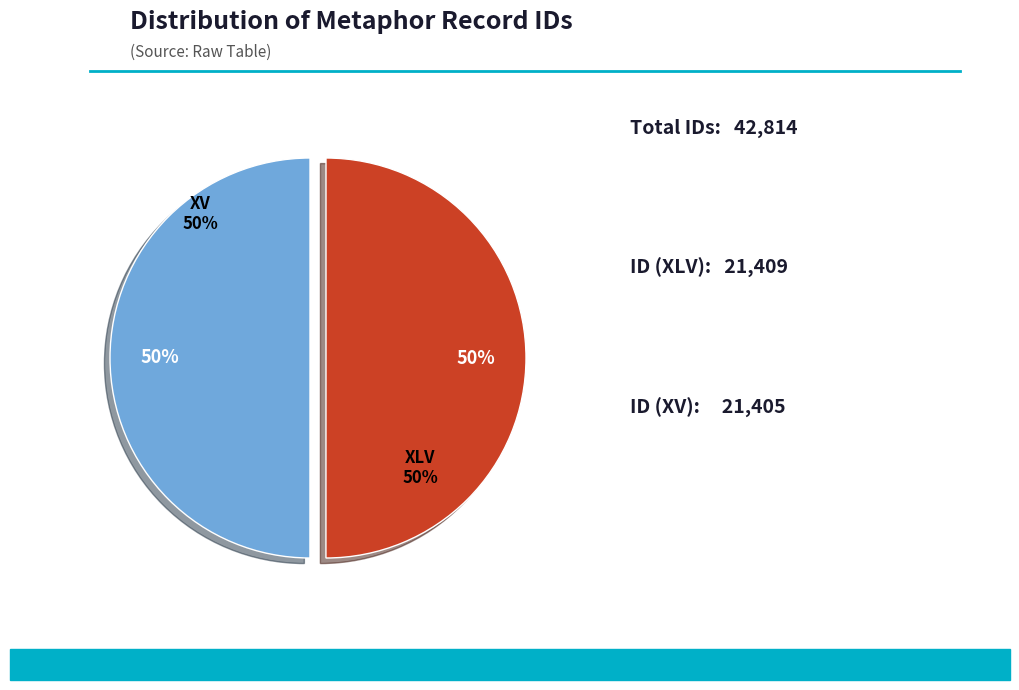

Is there any slice that represents more than half of the pie?

Yes